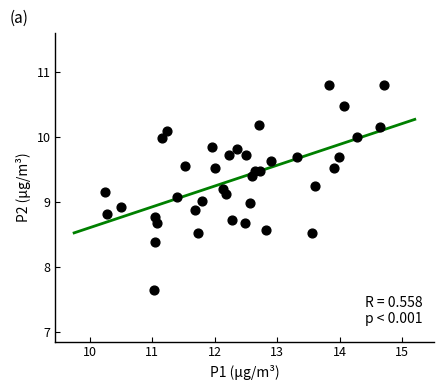

What is the range of X values (max minus min)?

4.4